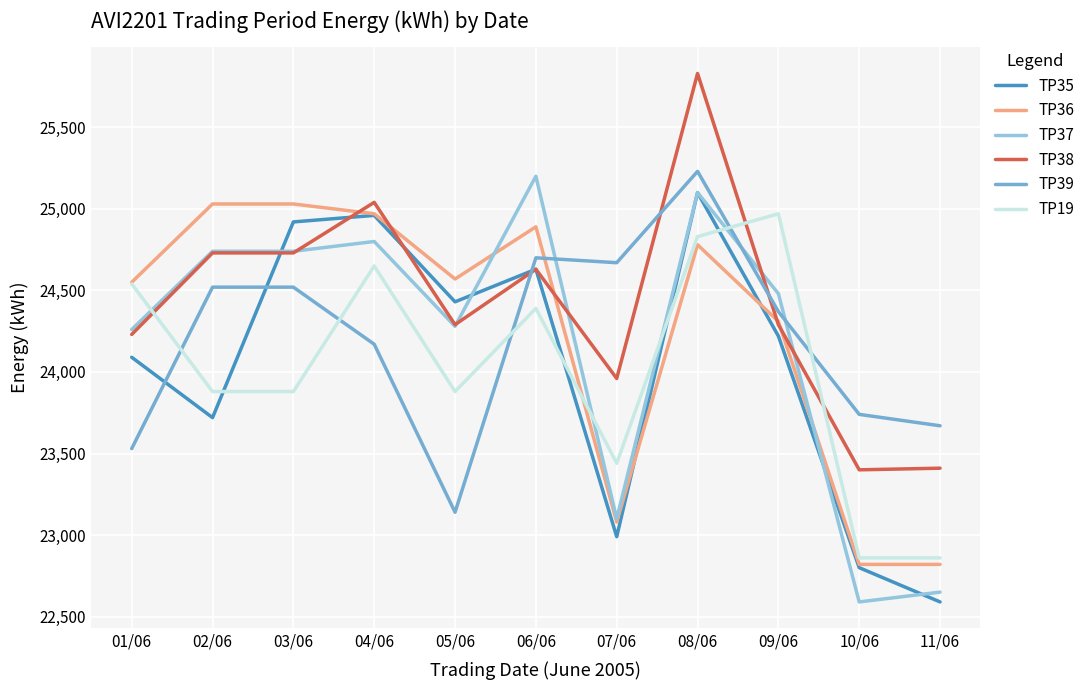

Which series has the largest total across all categories?

TP38